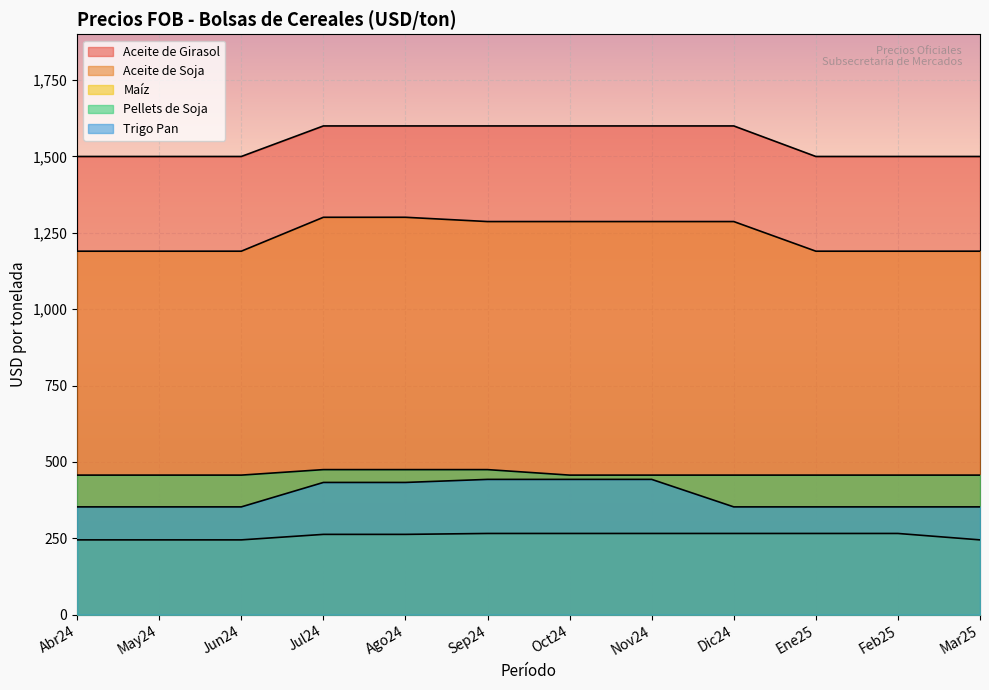

Does the chart display data point markers on the line(s)?

No